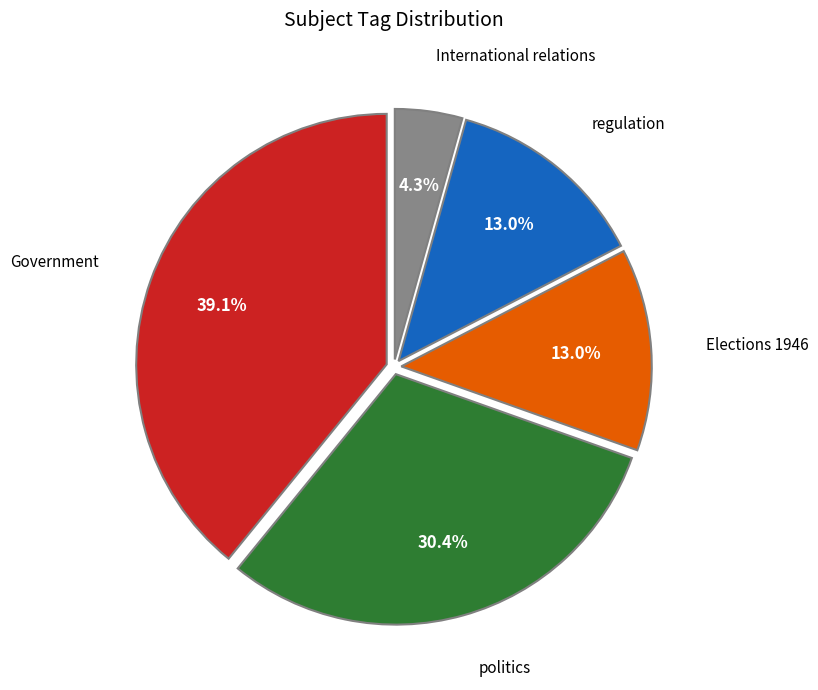

Is there any slice that represents more than half of the pie?

No